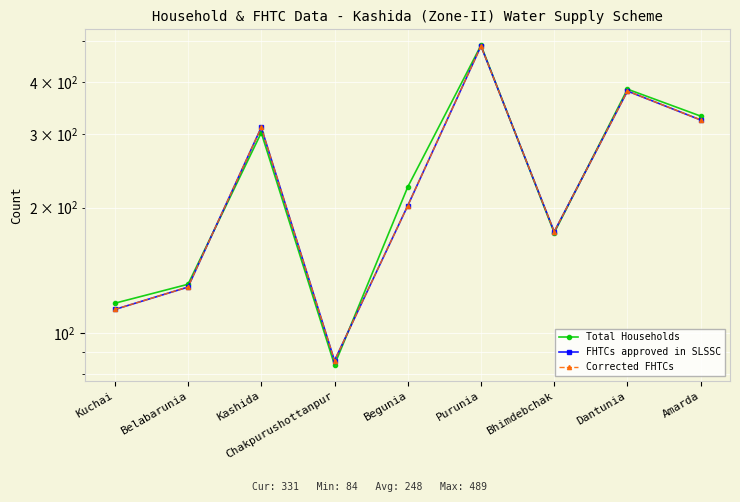

What is the value of the FHTCs approved in SLSSC point at the 8th from the left?

380